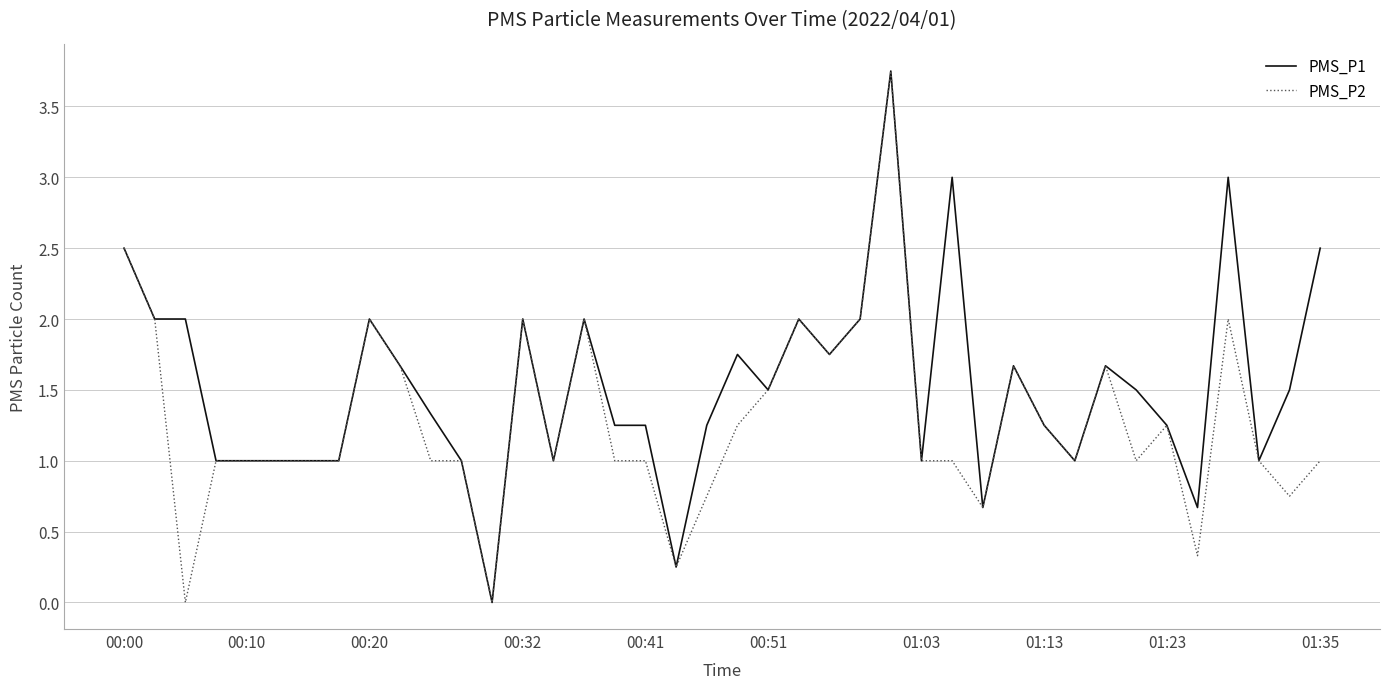

Rank the series by their average value, from lowest to highest.

PMS_P2, PMS_P1